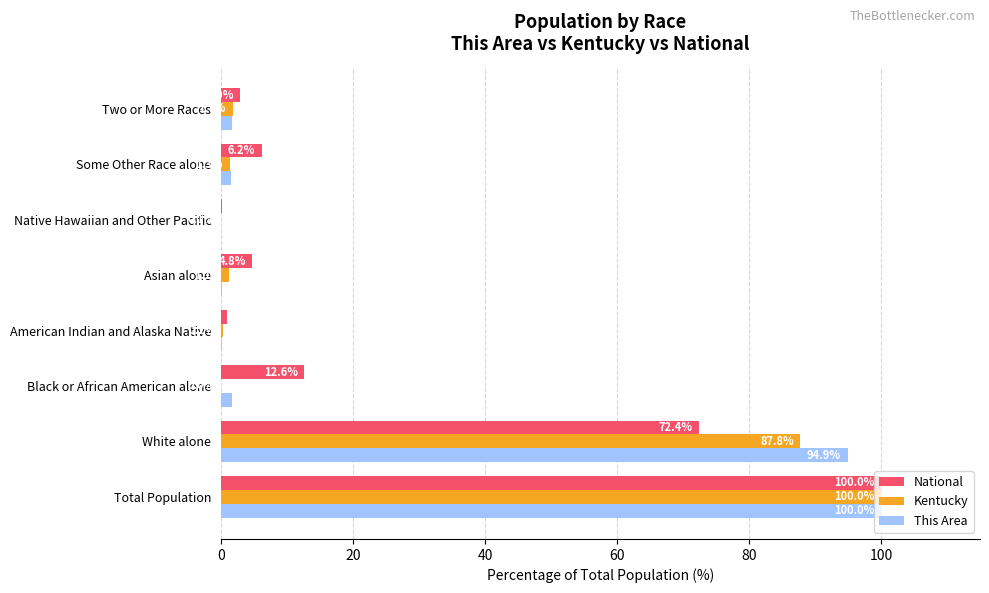

How many data points in National are above 6?

4